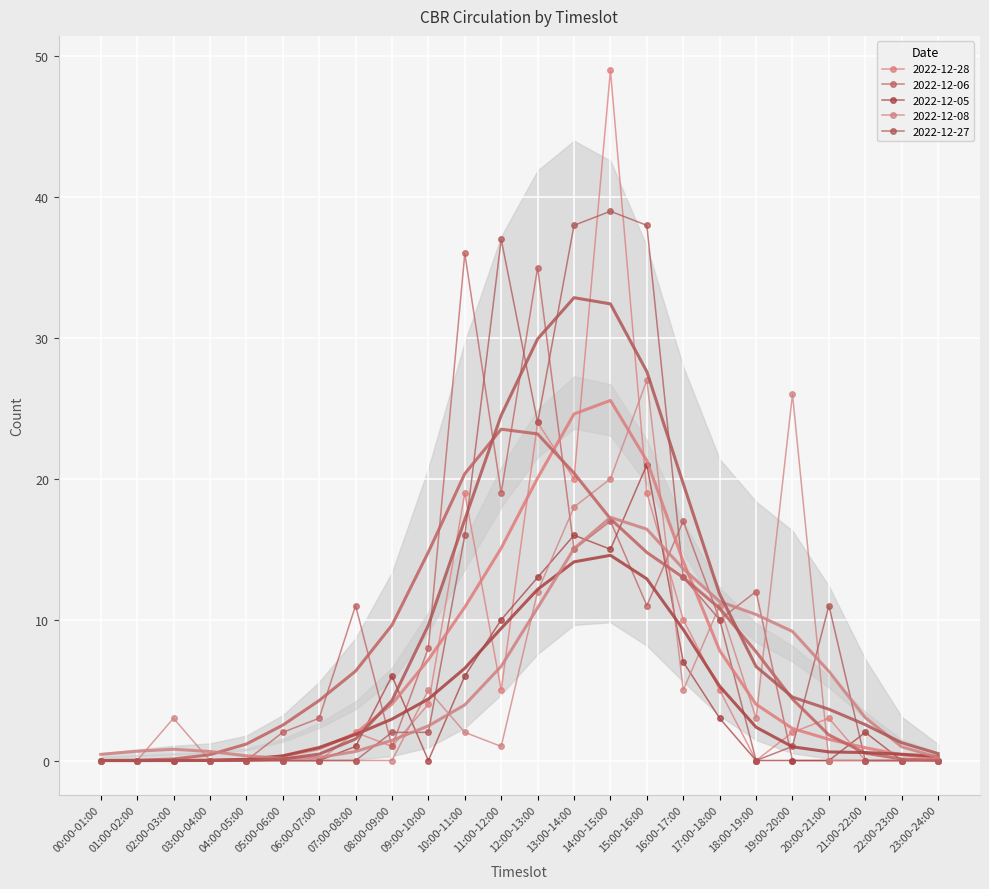

Reading right to left, list all the values displayed in this chart.

2022-12-28: 23:00-24:00=0	22:00-23:00=0	21:00-22:00=0	20:00-21:00=3	19:00-20:00=2	18:00-19:00=0	17:00-18:00=5	16:00-17:00=10	15:00-16:00=19	14:00-15:00=49	13:00-14:00=20	12:00-13:00=24	11:00-12:00=5	10:00-11:00=19	09:00-10:00=4	08:00-09:00=1	07:00-08:00=2	06:00-07:00=0	05:00-06:00=0	04:00-05:00=0	03:00-04:00=0	02:00-03:00=0	01:00-02:00=0	00:00-01:00=0
2022-12-06: 23:00-24:00=0	22:00-23:00=0	21:00-22:00=0	20:00-21:00=0	19:00-20:00=0	18:00-19:00=12	17:00-18:00=10	16:00-17:00=17	15:00-16:00=11	14:00-15:00=17	13:00-14:00=15	12:00-13:00=35	11:00-12:00=19	10:00-11:00=36	09:00-10:00=8	08:00-09:00=1	07:00-08:00=11	06:00-07:00=3	05:00-06:00=2	04:00-05:00=0	03:00-04:00=0	02:00-03:00=0	01:00-02:00=0	00:00-01:00=0
2022-12-05: 23:00-24:00=0	22:00-23:00=0	21:00-22:00=2	20:00-21:00=0	19:00-20:00=0	18:00-19:00=0	17:00-18:00=3	16:00-17:00=7	15:00-16:00=21	14:00-15:00=15	13:00-14:00=16	12:00-13:00=13	11:00-12:00=10	10:00-11:00=6	09:00-10:00=0	08:00-09:00=6	07:00-08:00=1	06:00-07:00=0	05:00-06:00=0	04:00-05:00=0	03:00-04:00=0	02:00-03:00=0	01:00-02:00=0	00:00-01:00=0
2022-12-08: 23:00-24:00=0	22:00-23:00=0	21:00-22:00=0	20:00-21:00=0	19:00-20:00=26	18:00-19:00=3	17:00-18:00=11	16:00-17:00=5	15:00-16:00=27	14:00-15:00=20	13:00-14:00=18	12:00-13:00=12	11:00-12:00=1	10:00-11:00=2	09:00-10:00=5	08:00-09:00=0	07:00-08:00=0	06:00-07:00=0	05:00-06:00=0	04:00-05:00=0	03:00-04:00=0	02:00-03:00=3	01:00-02:00=0	00:00-01:00=0
2022-12-27: 23:00-24:00=0	22:00-23:00=0	21:00-22:00=0	20:00-21:00=11	19:00-20:00=1	18:00-19:00=0	17:00-18:00=10	16:00-17:00=13	15:00-16:00=38	14:00-15:00=39	13:00-14:00=38	12:00-13:00=24	11:00-12:00=37	10:00-11:00=16	09:00-10:00=2	08:00-09:00=2	07:00-08:00=0	06:00-07:00=0	05:00-06:00=0	04:00-05:00=0	03:00-04:00=0	02:00-03:00=0	01:00-02:00=0	00:00-01:00=0